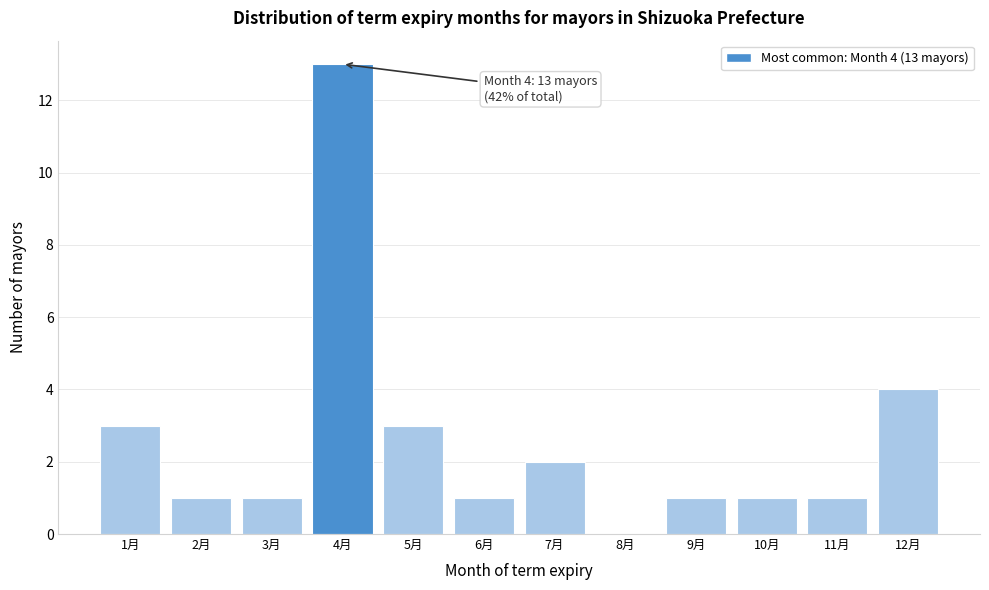

Reading left to right, transcribe all the data shown in this chart.

1月=3	2月=1	3月=1	4月=13	5月=3	6月=1	7月=2	8月=0	9月=1	10月=1	11月=1	12月=4